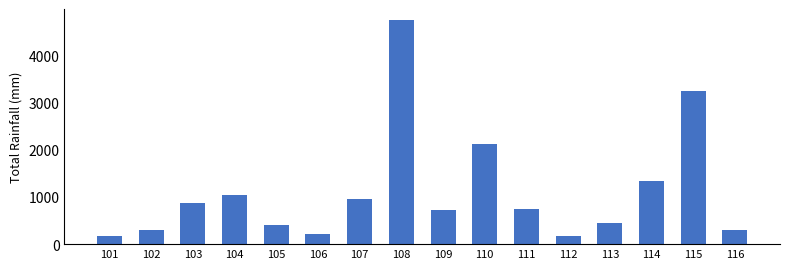

What is the change in value from 105 to 110?

+1727